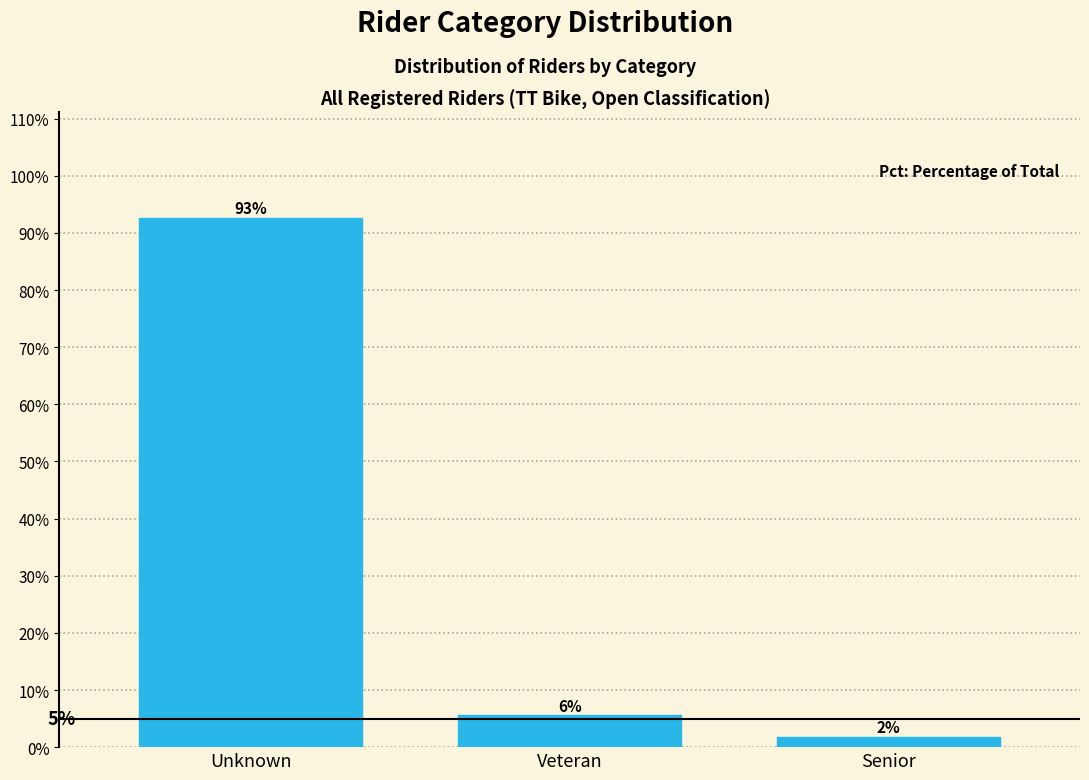

How many bars are there in total?

3